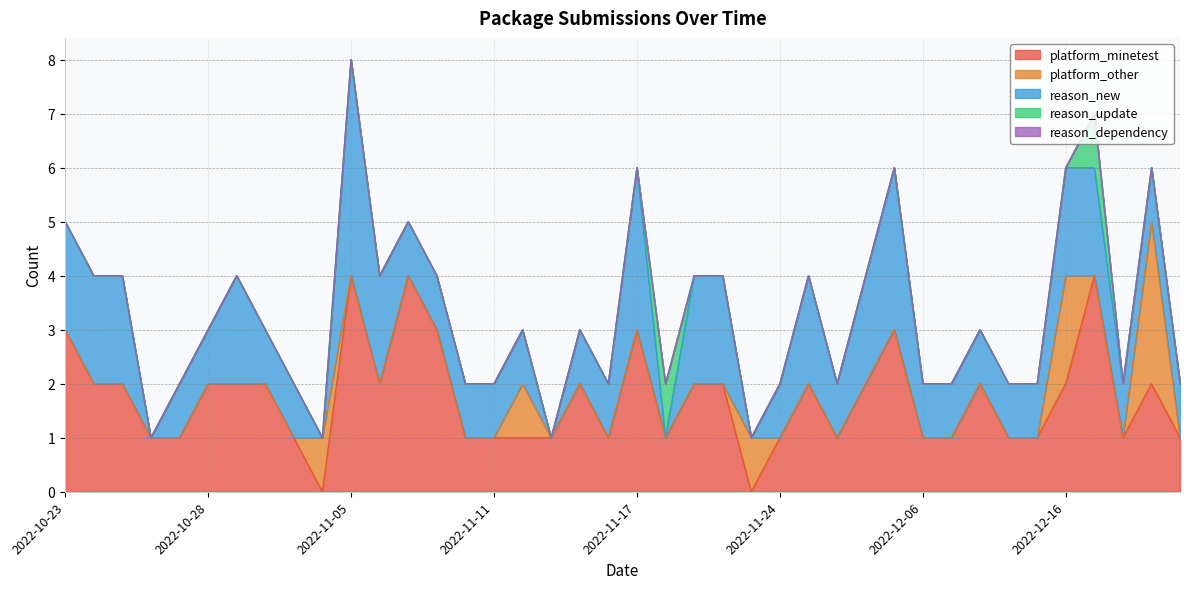

What are all the series names shown in the legend?

platform_minetest, platform_other, reason_new, reason_update, reason_dependency